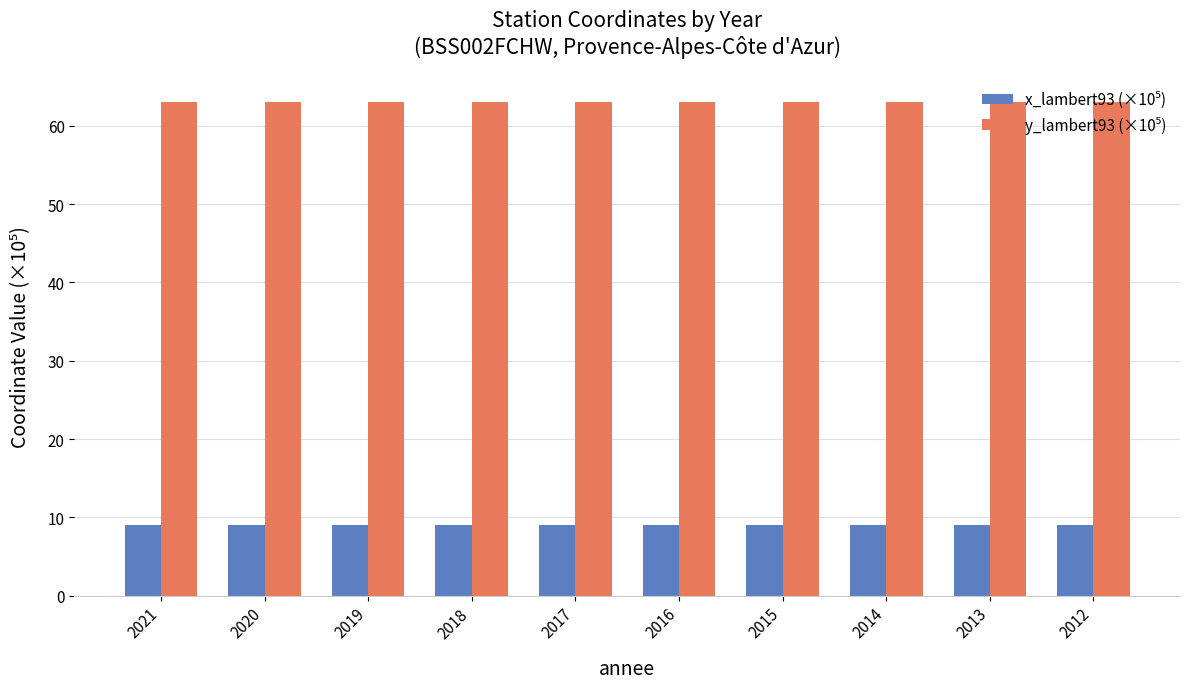

What is the greatest value displayed?

63.0